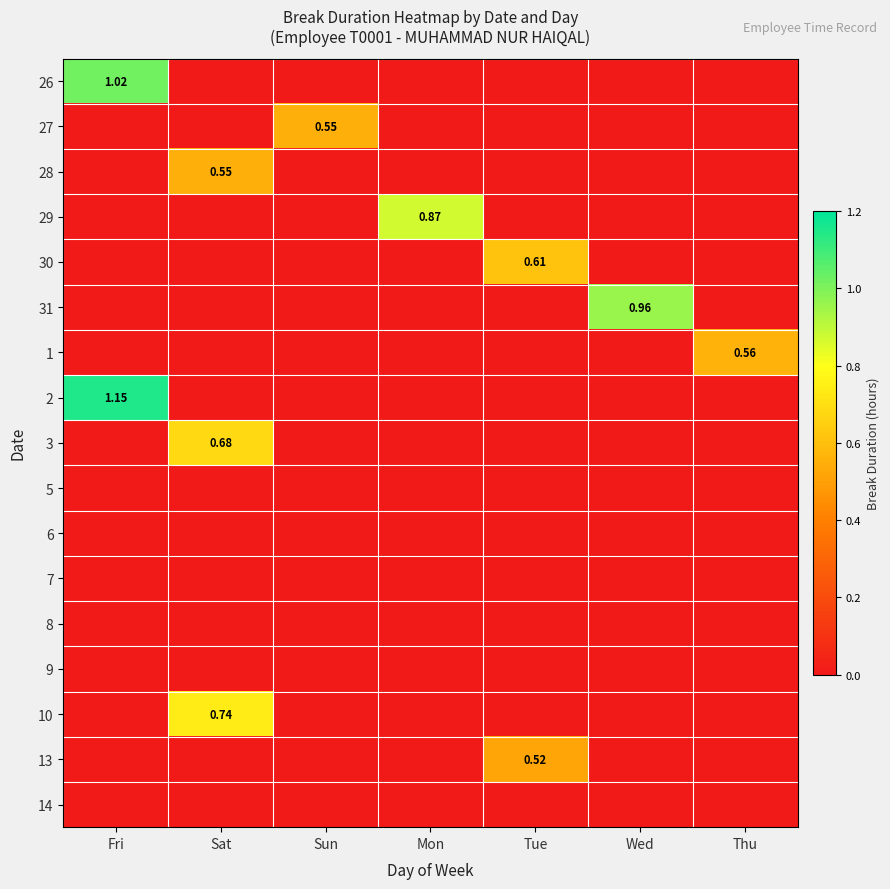

Rank the series by their maximum value, from highest to lowest.

2, 26, 31, 29, 10, 3, 30, 1, 27, 28, 13, 5, 6, 7, 8, 9, 14